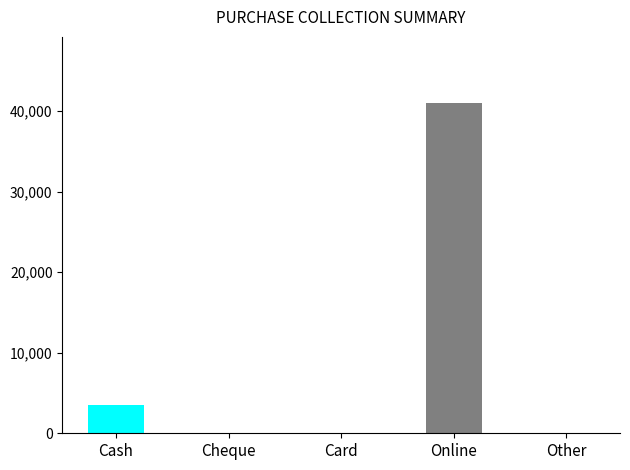

At which label does Net Balance reach its peak?

Online